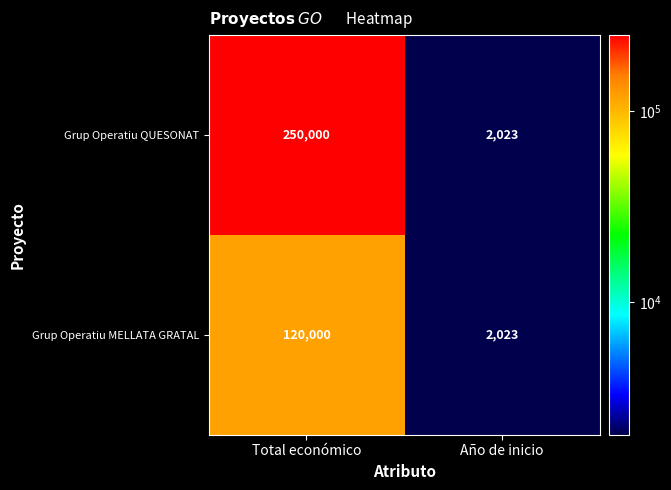

Which category has the lowest value in the Grup Operatiu MELLATA GRATAL series?

Año de inicio